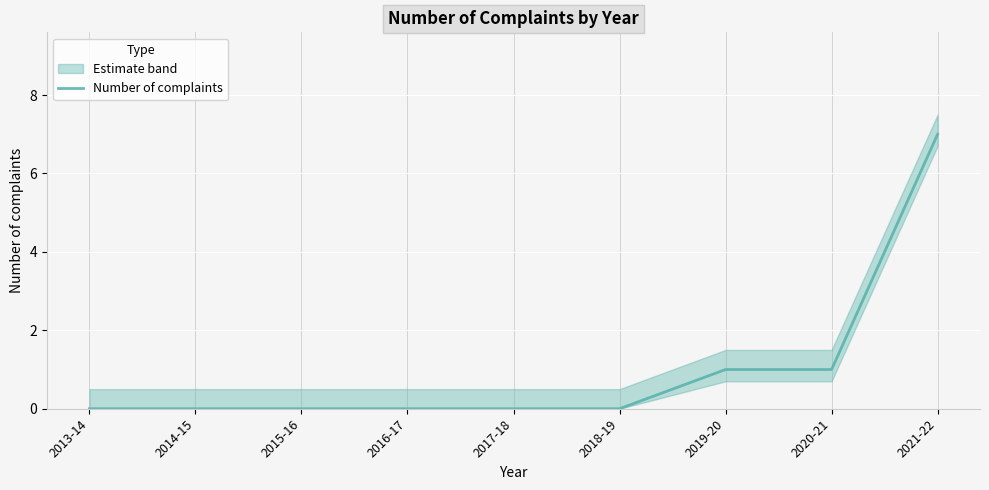

List the labels in order of value, smallest first.

2013-14, 2014-15, 2015-16, 2016-17, 2017-18, 2018-19, 2019-20, 2020-21, 2021-22